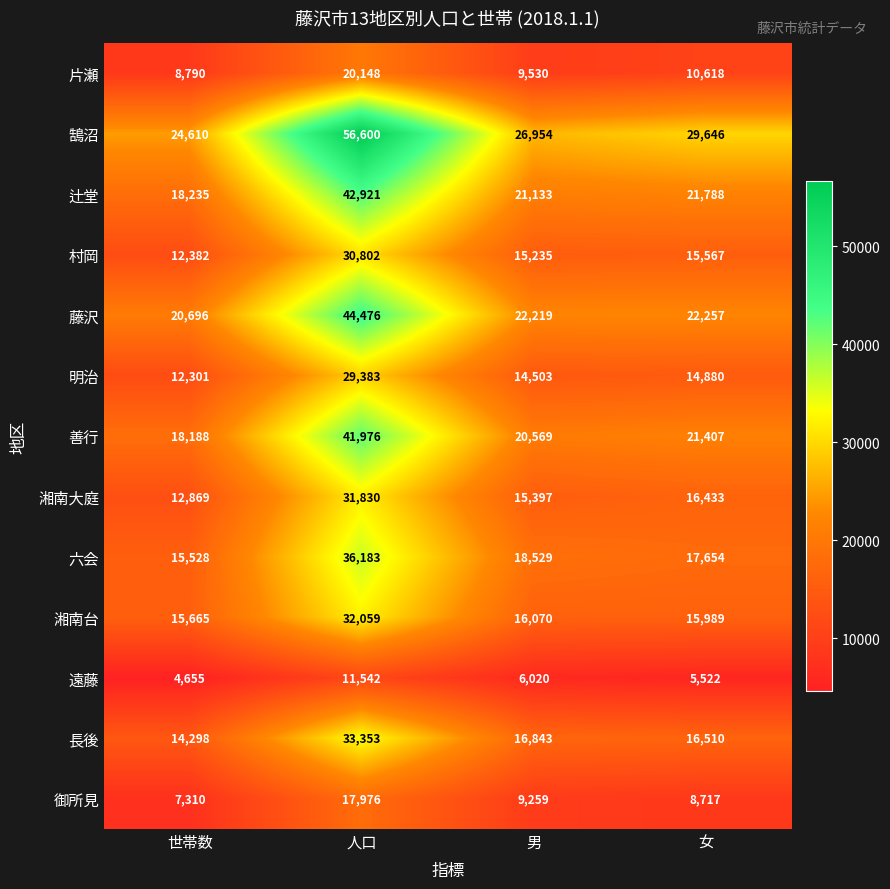

The 藤沢 series shows 22219 at 男. True or false?

True